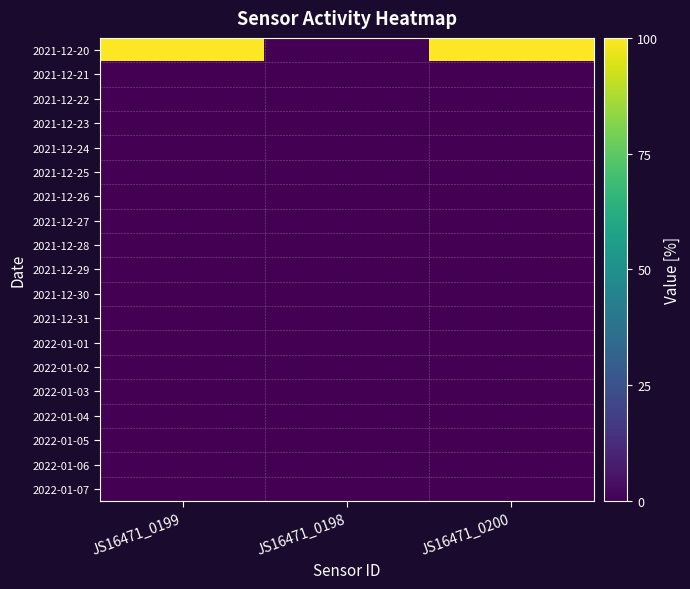

At JS16471_0199, list the series in order from largest to smallest.

2021-12-20, 2021-12-21, 2021-12-22, 2021-12-23, 2021-12-24, 2021-12-25, 2021-12-26, 2021-12-27, 2021-12-28, 2021-12-29, 2021-12-30, 2021-12-31, 2022-01-01, 2022-01-02, 2022-01-03, 2022-01-04, 2022-01-05, 2022-01-06, 2022-01-07